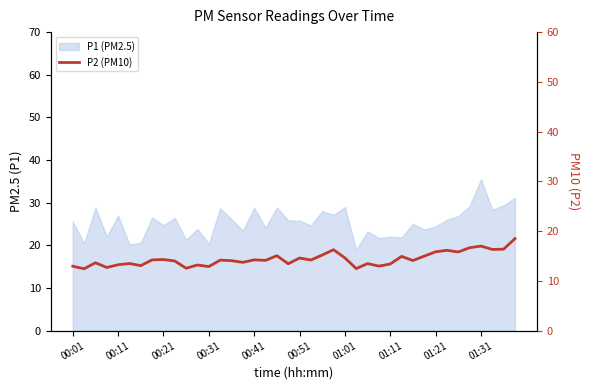

What position from the right is 00:21?

38